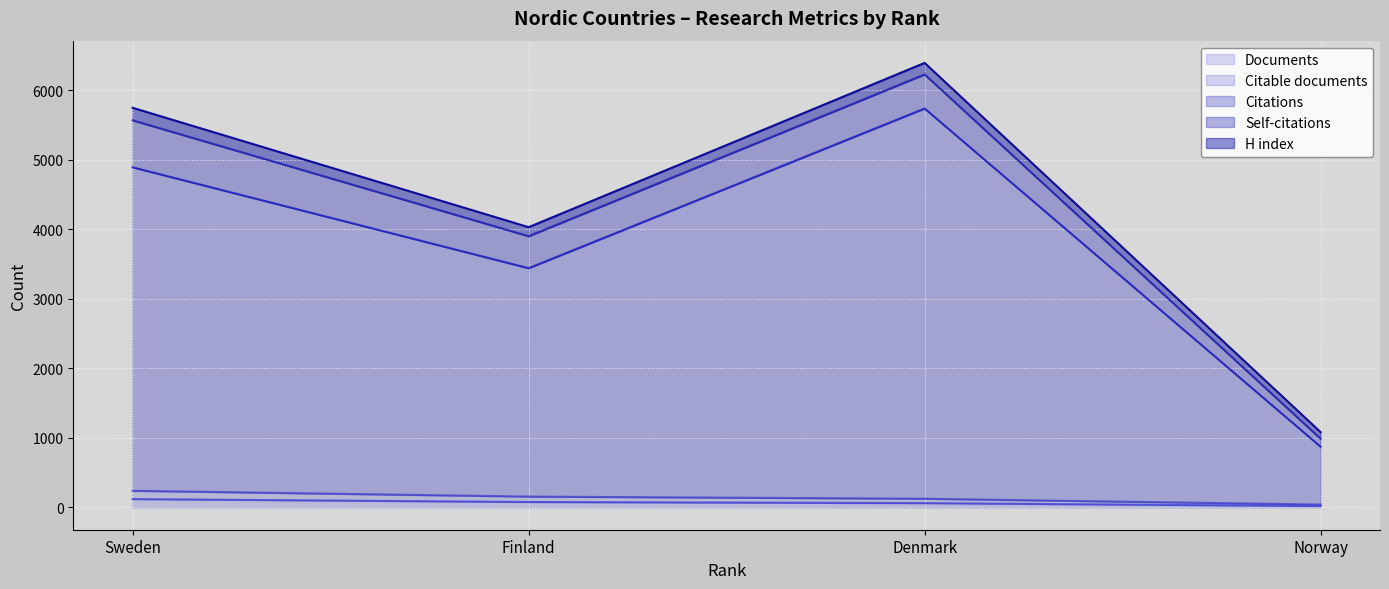

What is the sum of the Citations values at Norway and Sweden?

5767